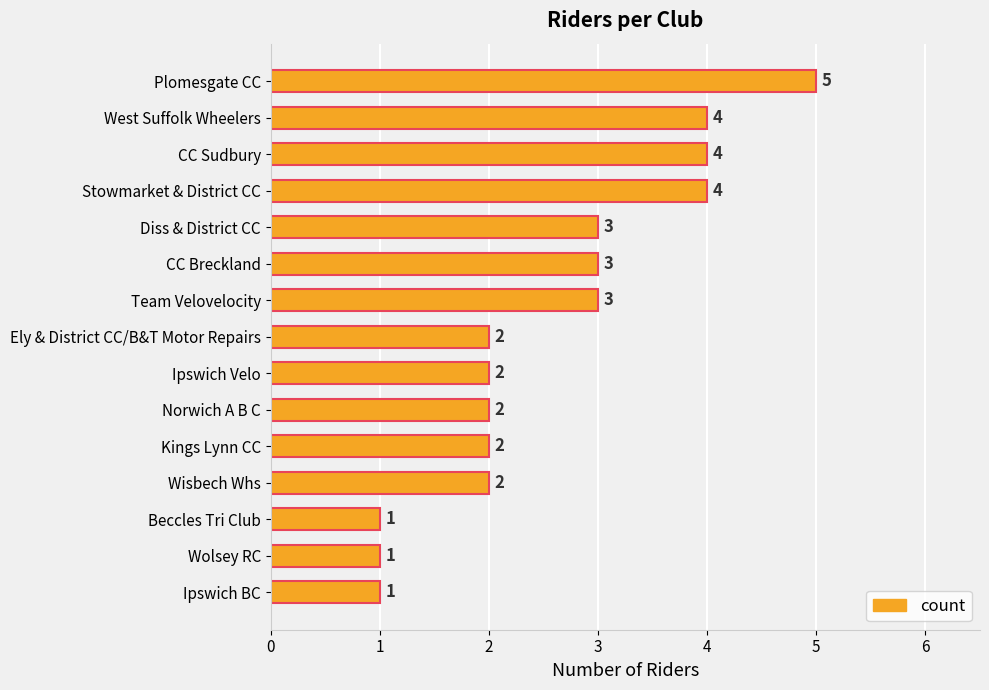

What is the maximum value shown in the chart?

5